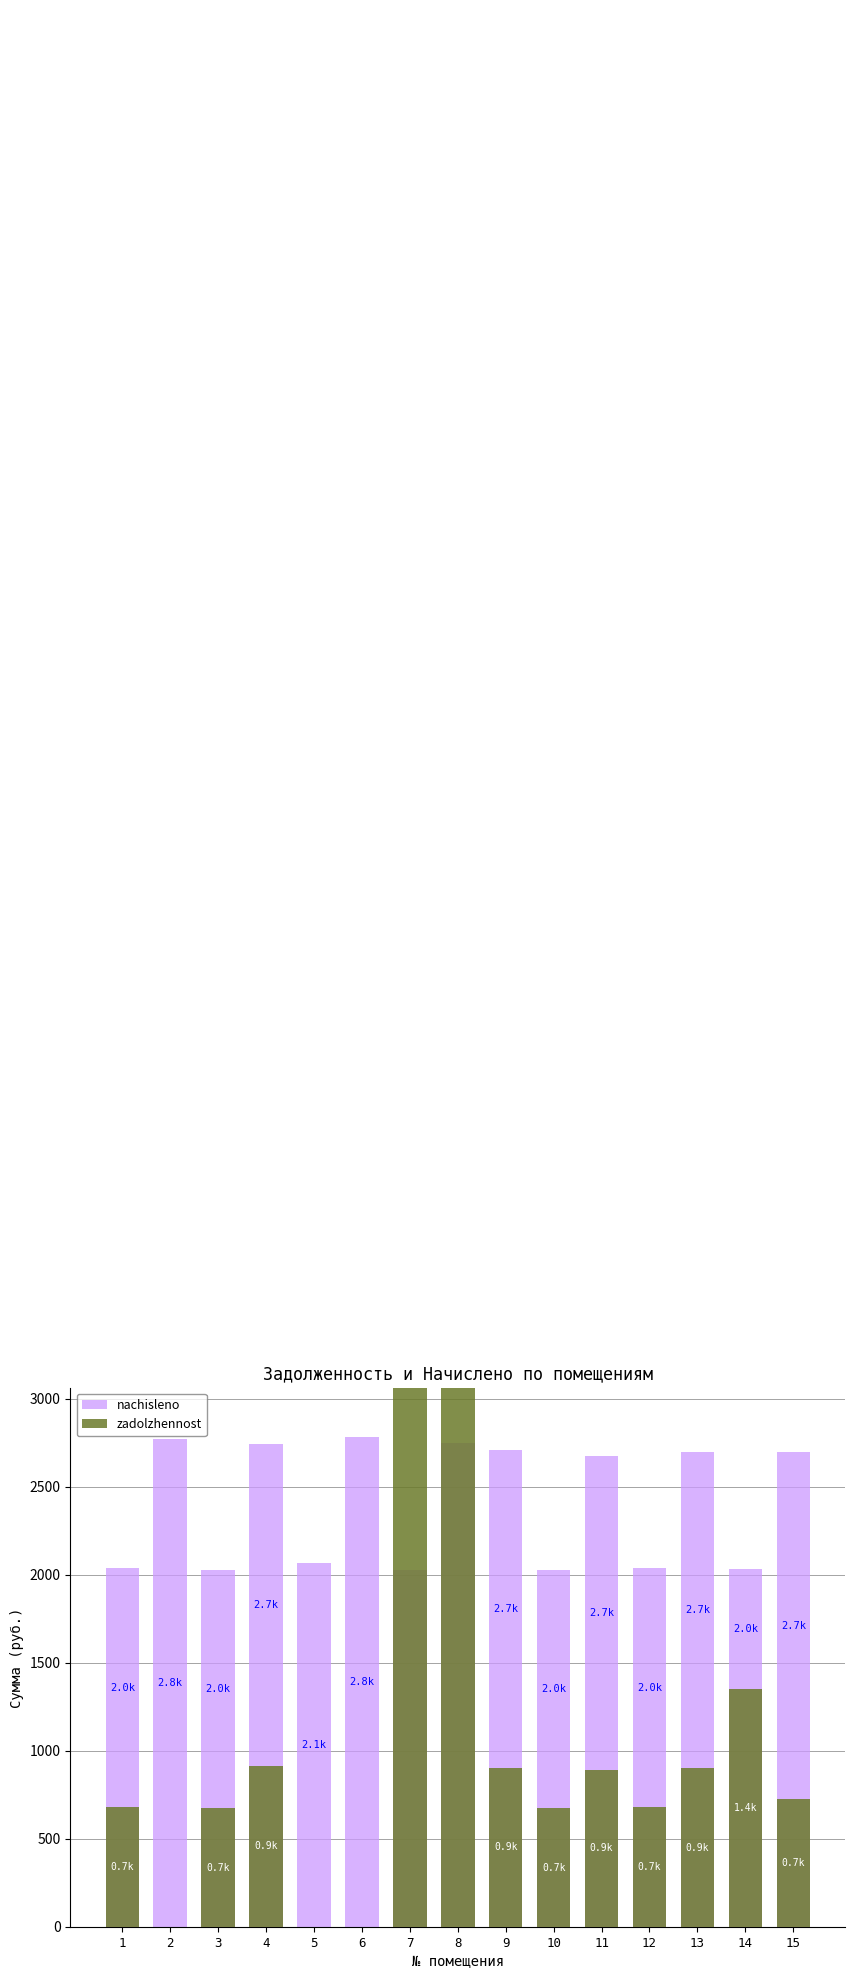

What is the value of the nachisleno bar at the 5th from the left?

2064.7